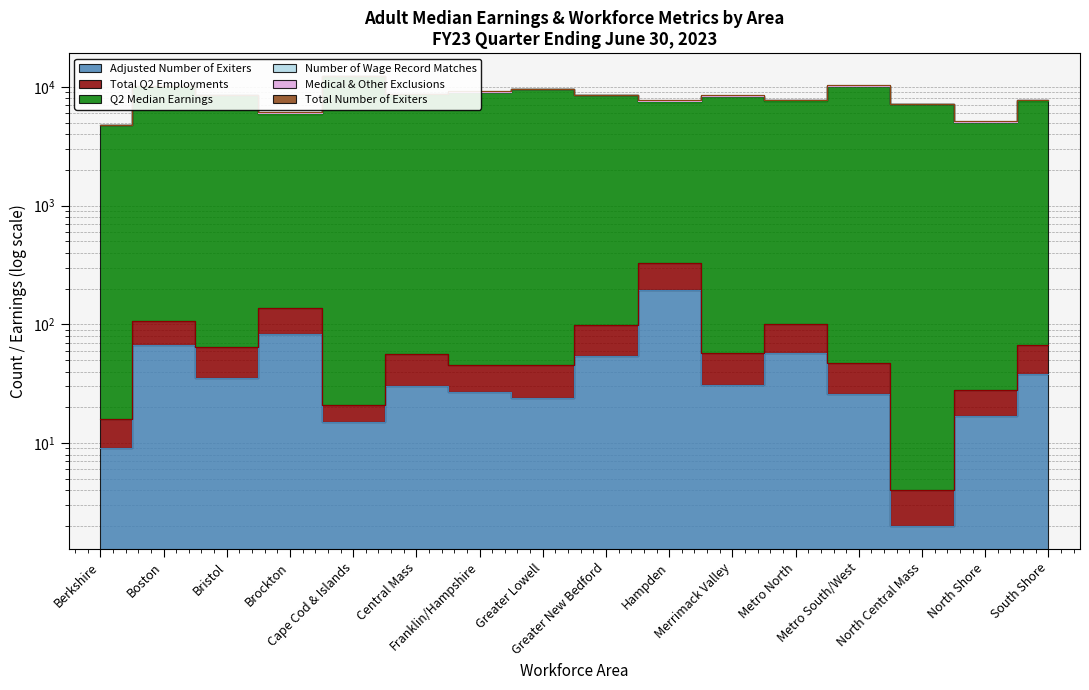

What position from the right is North Shore?

2